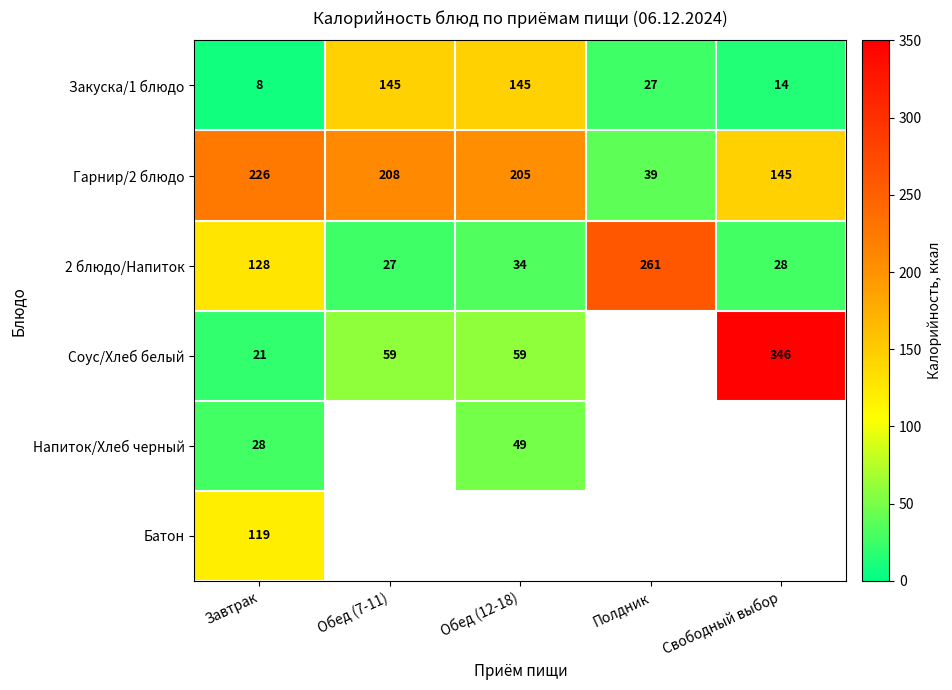

The Соус/Хлеб белый series shows 59 at Обед (12-18). True or false?

True